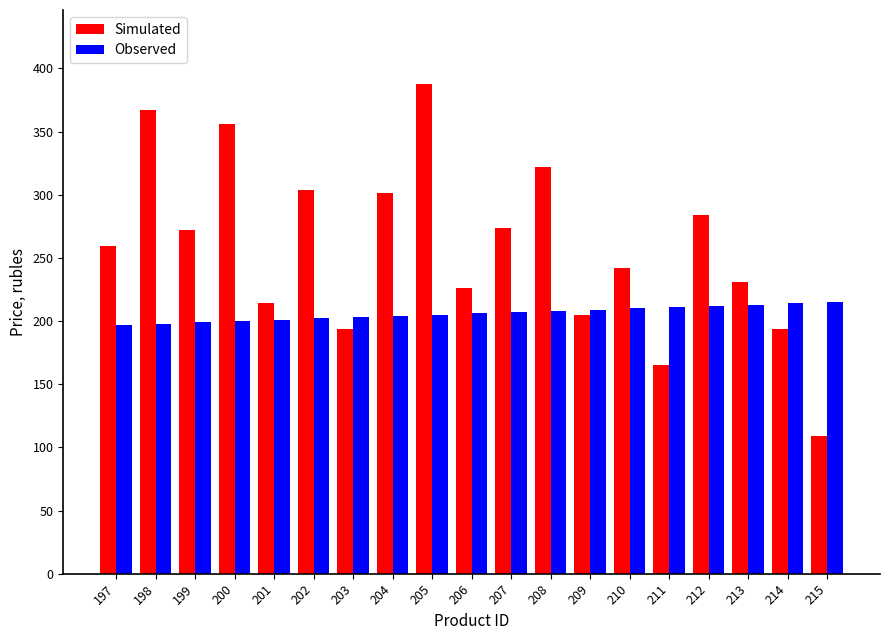

Are the bars grouped side by side (vs. stacked)?

Yes